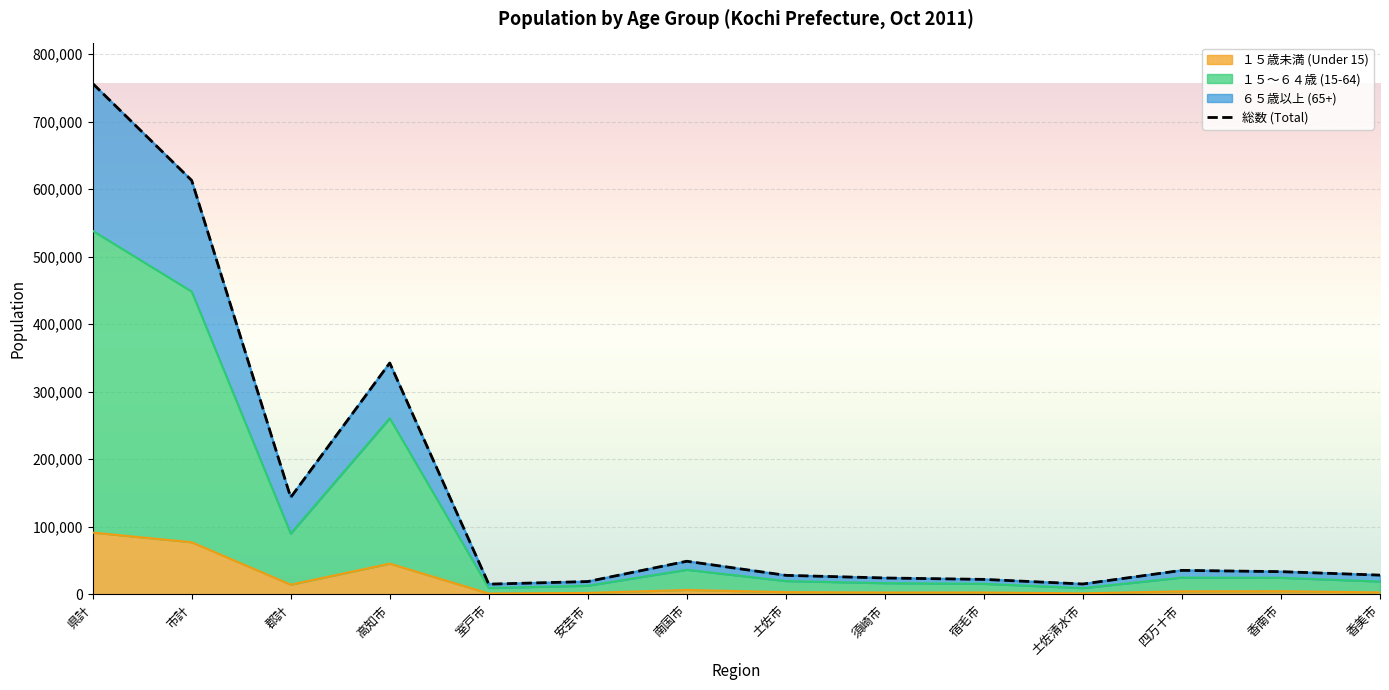

How many categories are shown in the chart?

14